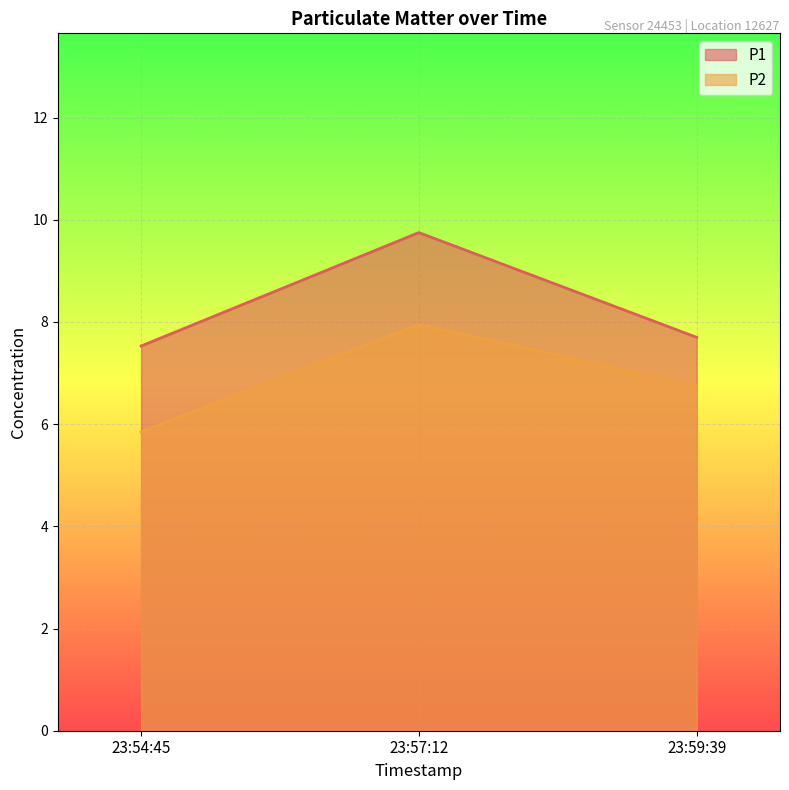

What is the value of the P1 point at the 1st from the left?

7.5